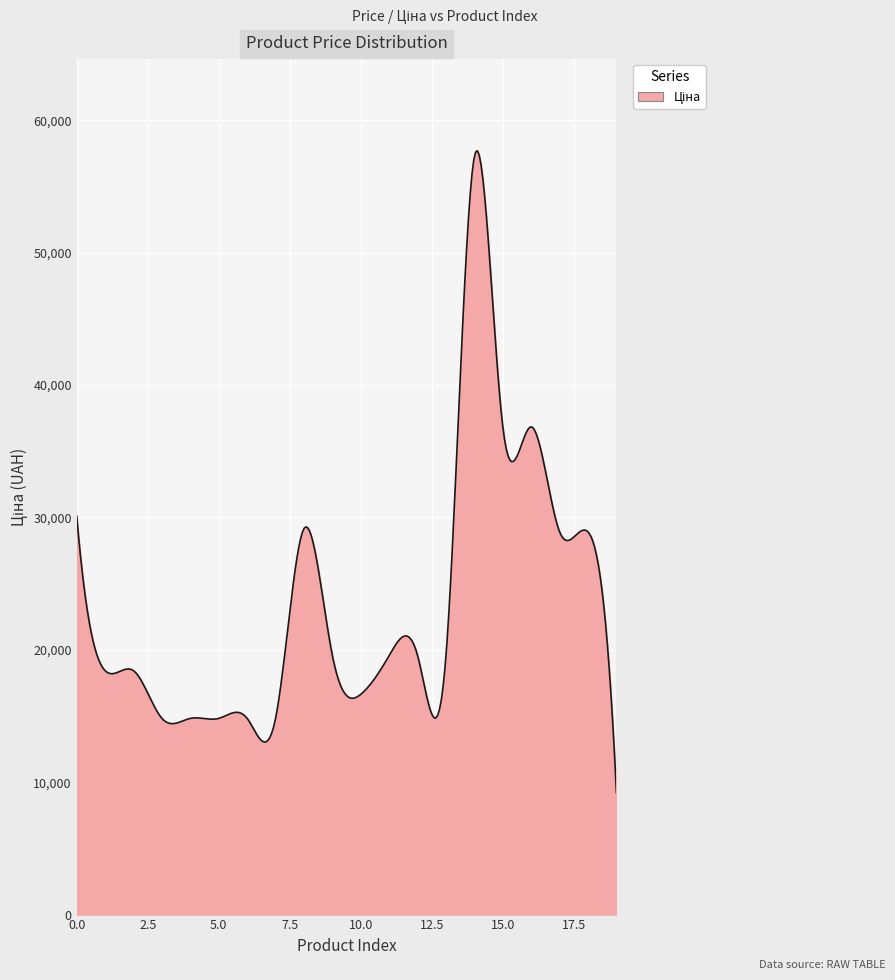

What is the smallest value displayed?

9196.3